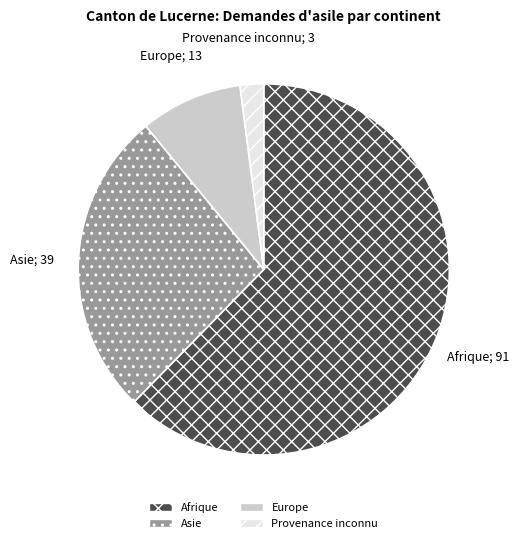

Rank the categories by value from highest to lowest.

Afrique, Asie, Europe, Provenance inconnu